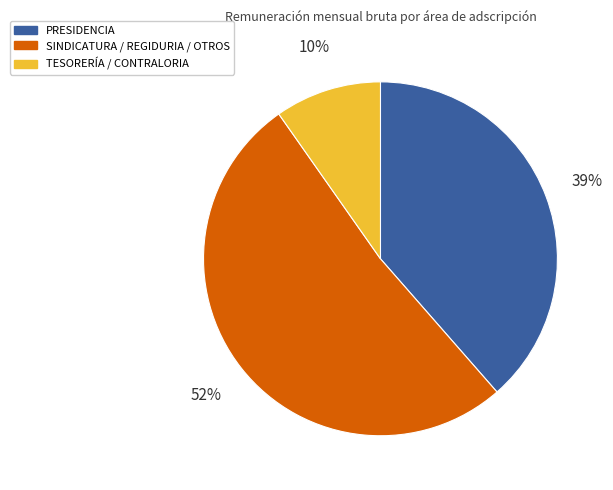

Which has a higher value, SINDICATURA / REGIDURIA / OTROS or TESORERÍA / CONTRALORIA?

SINDICATURA / REGIDURIA / OTROS